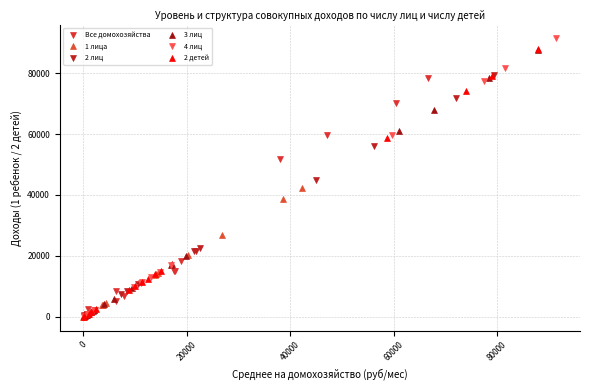

Which series has the largest Y range (max minus min)?

4 лиц